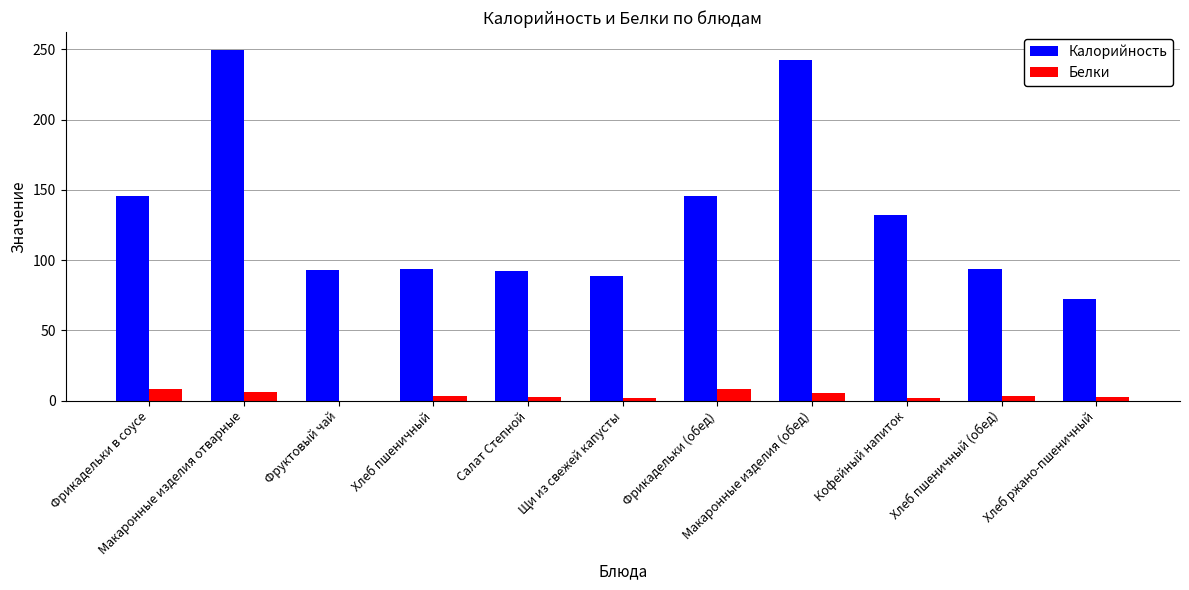

Which series has the largest range (max minus min)?

Калорийность